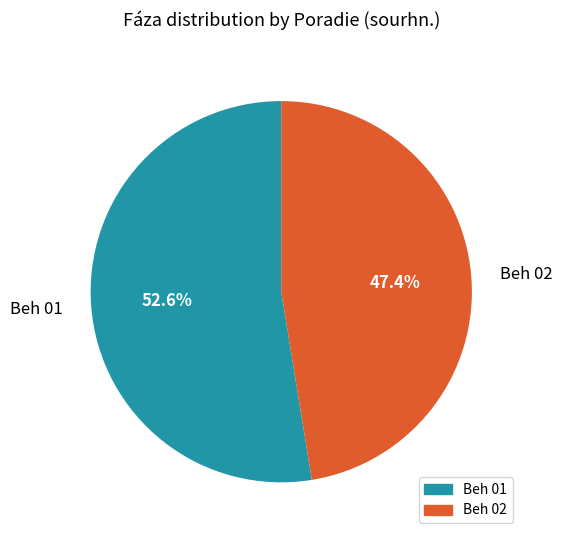

How many slices are in this pie chart?

2